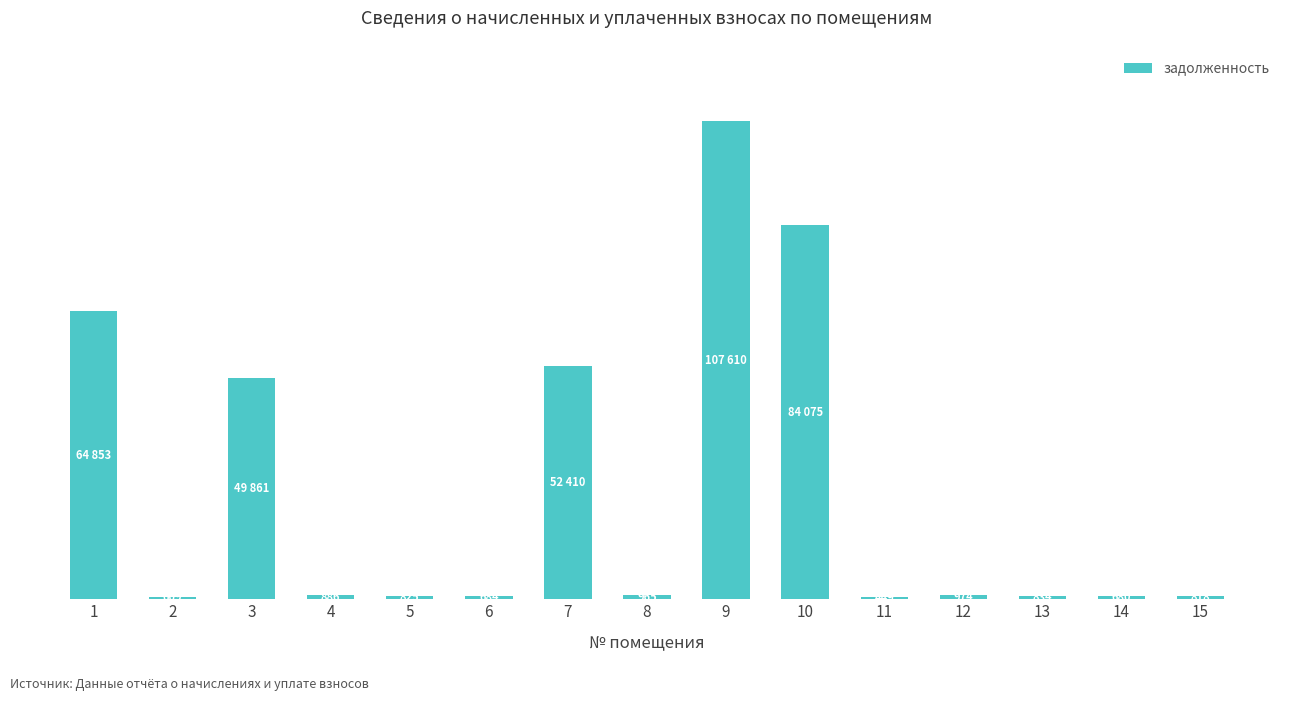

List the labels in order of value, largest first.

9, 10, 1, 7, 3, 12, 8, 4, 13, 5, 15, 6, 14, 2, 11